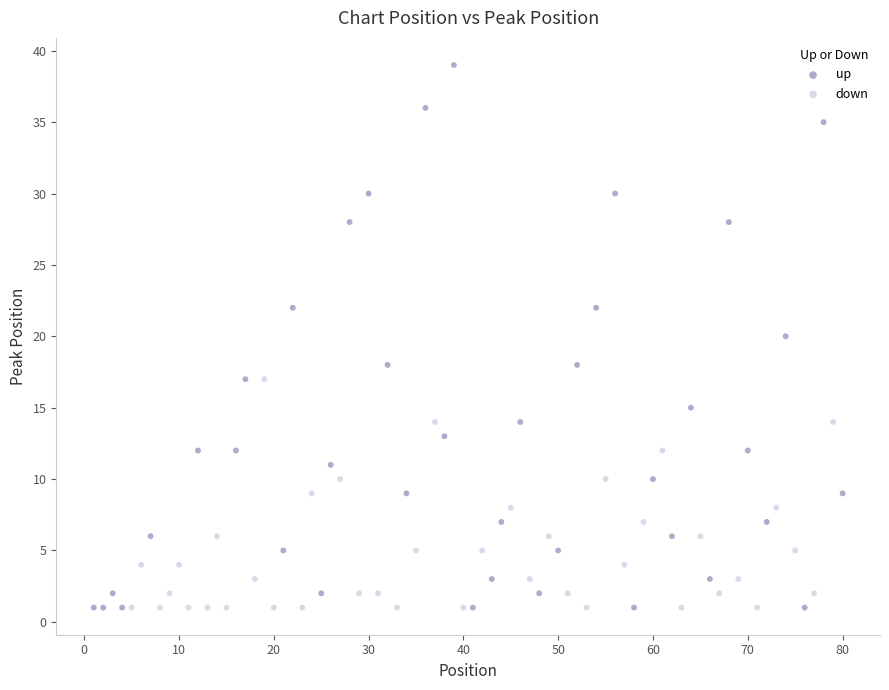

Which series has the largest Y range (max minus min)?

up